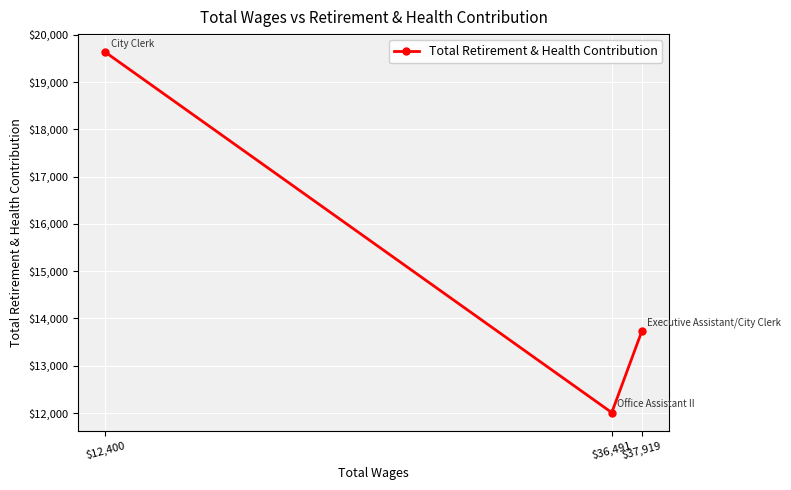

How many lines are shown in the chart?

1